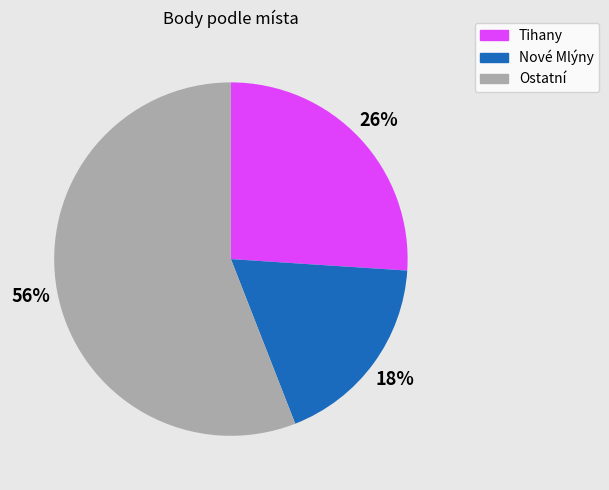

Is it true that Nové Mlýny is 25% of the pie?

False